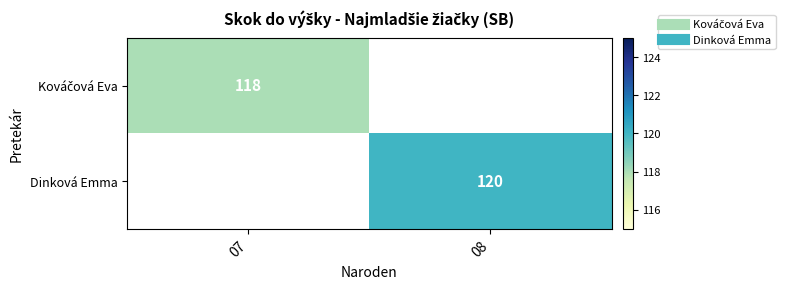

At which label does Dinková Emma reach its minimum?

07